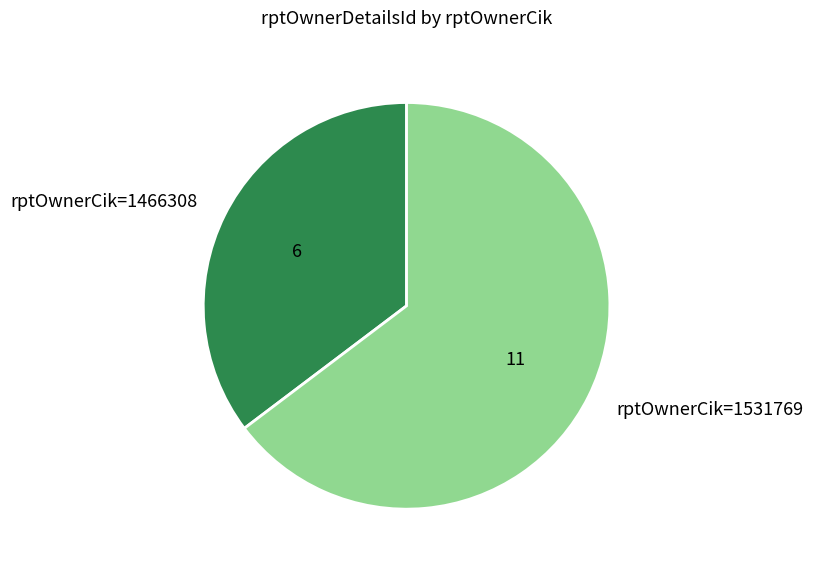

Is the sum of rptOwnerCik=1531769 and rptOwnerCik=1466308 greater than half?

Yes